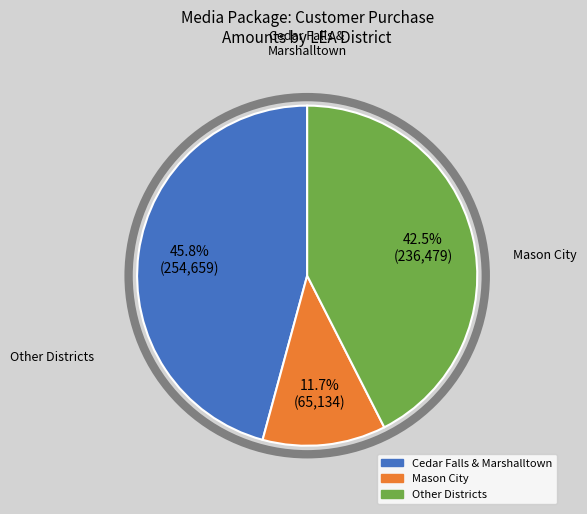

To the nearest percent, what is the average slice percentage?

33%